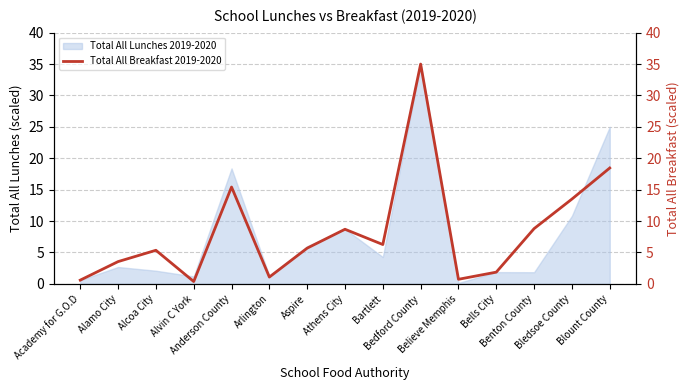

Where does the data first go above 5?

Alcoa City